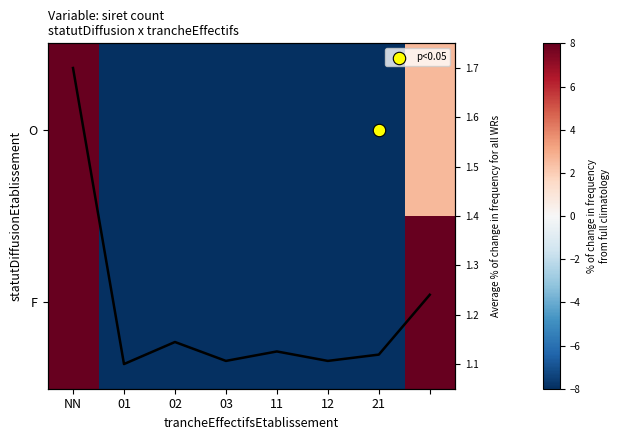

What is the sum of the O values at 02 and 03?

-87.2